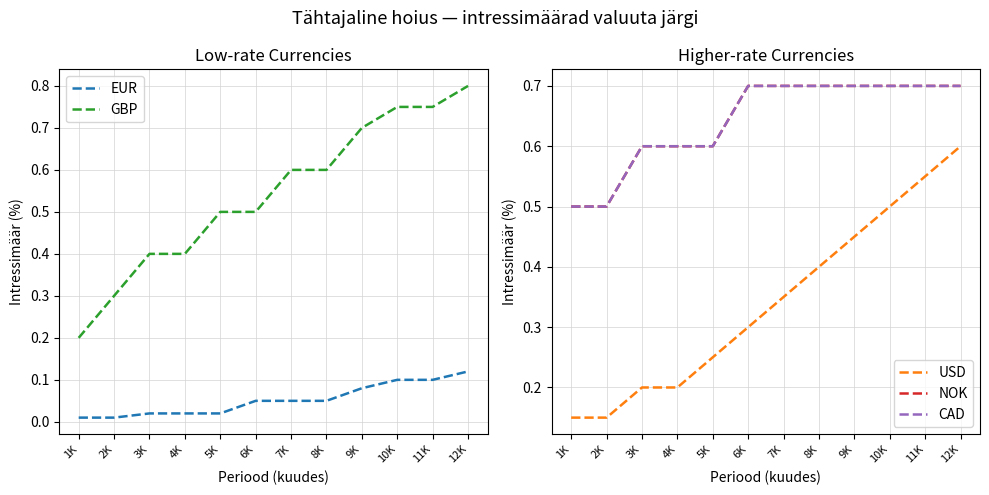

The value of EUR at 7K is 0.0. True or false?

False